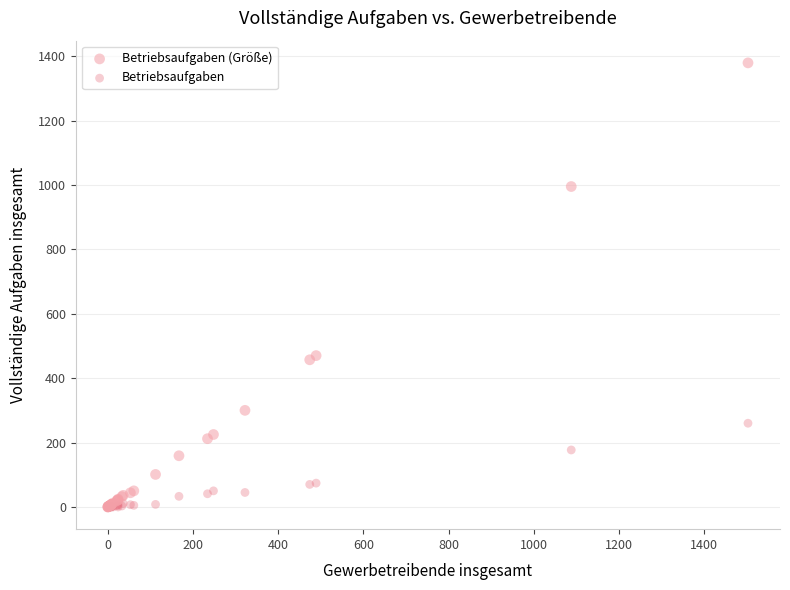

What are all the series names shown in the legend?

Betriebsaufgaben (Größe), Betriebsaufgaben